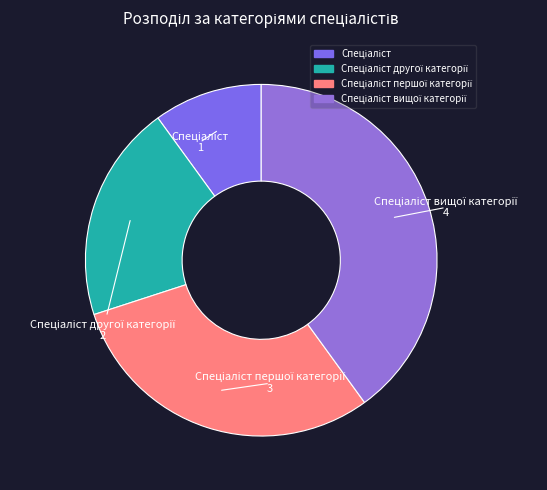

Is there a majority slice in this chart?

No